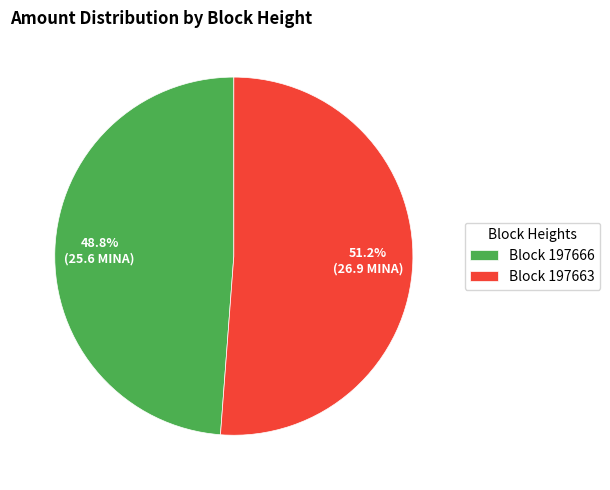

Which category accounts for the majority?

Block 197663